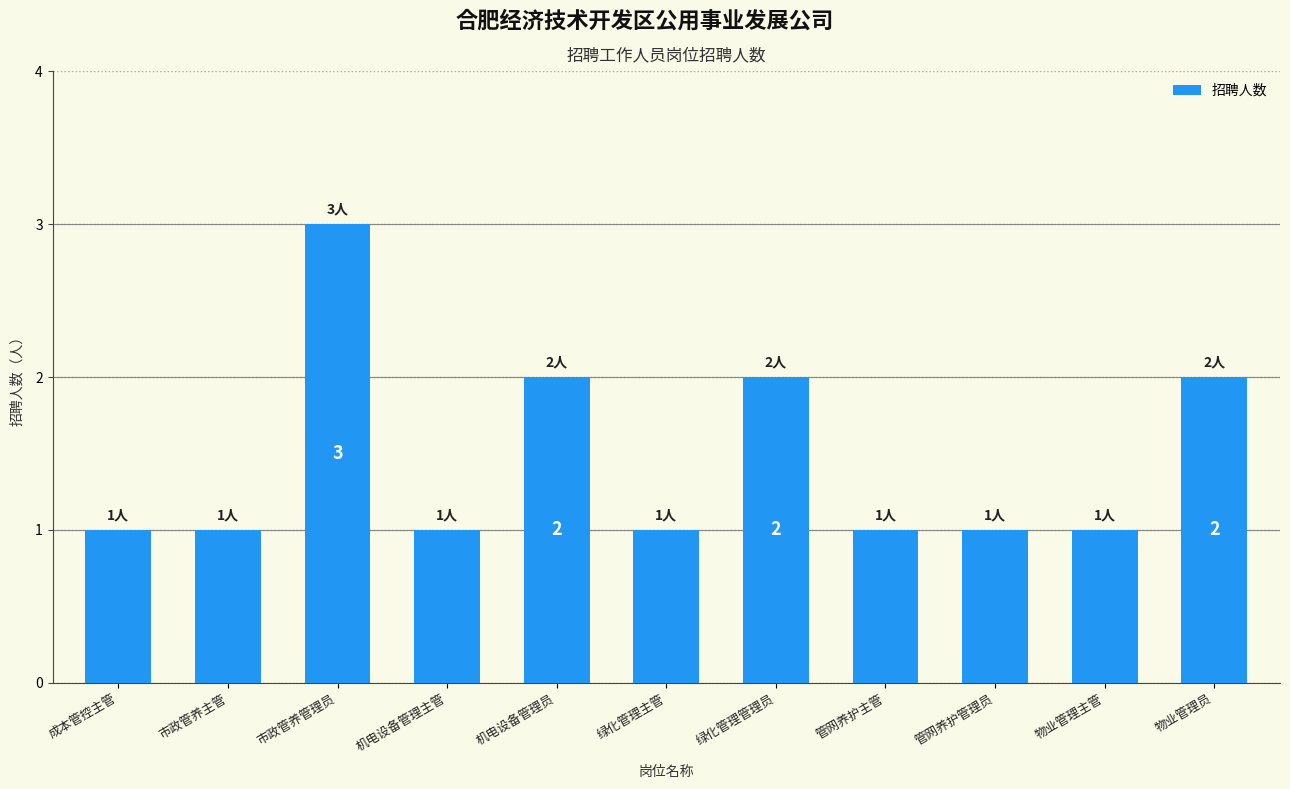

What is the maximum value shown in the chart?

3